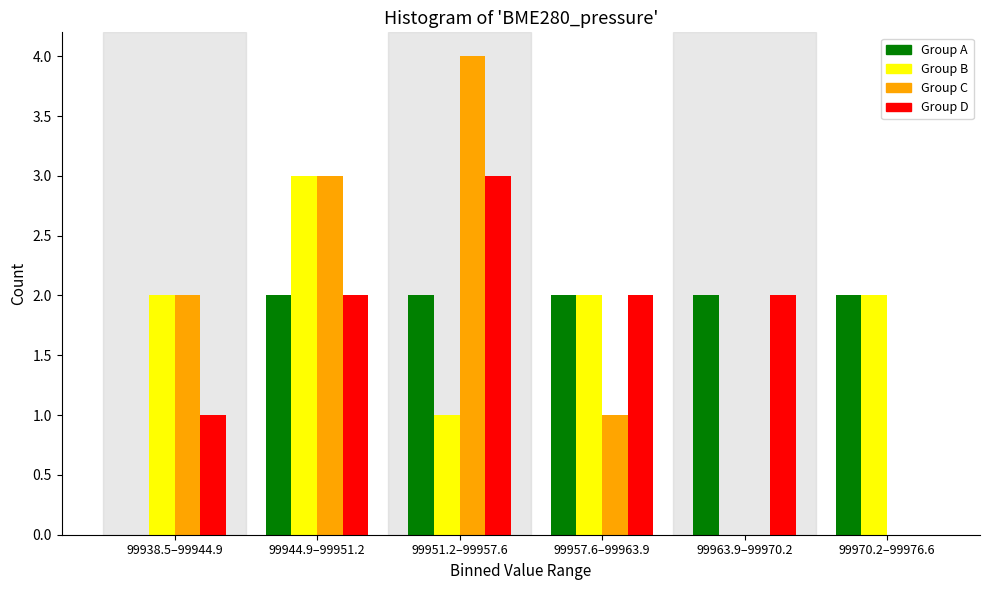

Reading right to left, extract all data points from this chart.

Group A: 99970.2–99976.6=2	99963.9–99970.2=2	99957.6–99963.9=2	99951.2–99957.6=2	99944.9–99951.2=2	99938.5–99944.9=0
Group B: 99970.2–99976.6=2	99963.9–99970.2=0	99957.6–99963.9=2	99951.2–99957.6=1	99944.9–99951.2=3	99938.5–99944.9=2
Group C: 99970.2–99976.6=0	99963.9–99970.2=0	99957.6–99963.9=1	99951.2–99957.6=4	99944.9–99951.2=3	99938.5–99944.9=2
Group D: 99970.2–99976.6=0	99963.9–99970.2=2	99957.6–99963.9=2	99951.2–99957.6=3	99944.9–99951.2=2	99938.5–99944.9=1